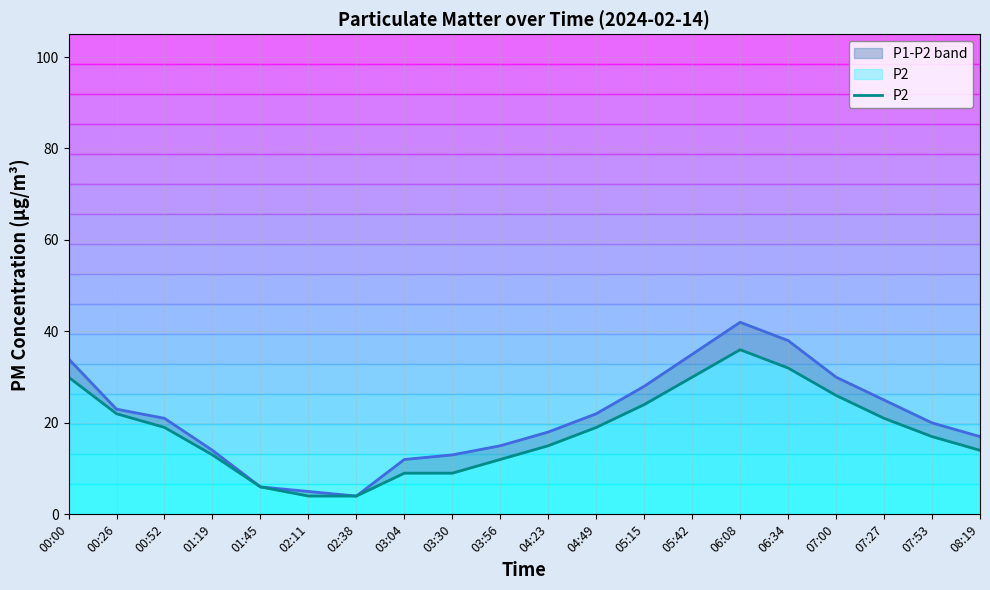

List the labels in order of P1 value, smallest first.

02:38, 02:11, 01:45, 03:04, 03:30, 01:19, 03:56, 08:19, 04:23, 07:53, 00:52, 04:49, 00:26, 07:27, 05:15, 07:00, 00:00, 05:42, 06:34, 06:08